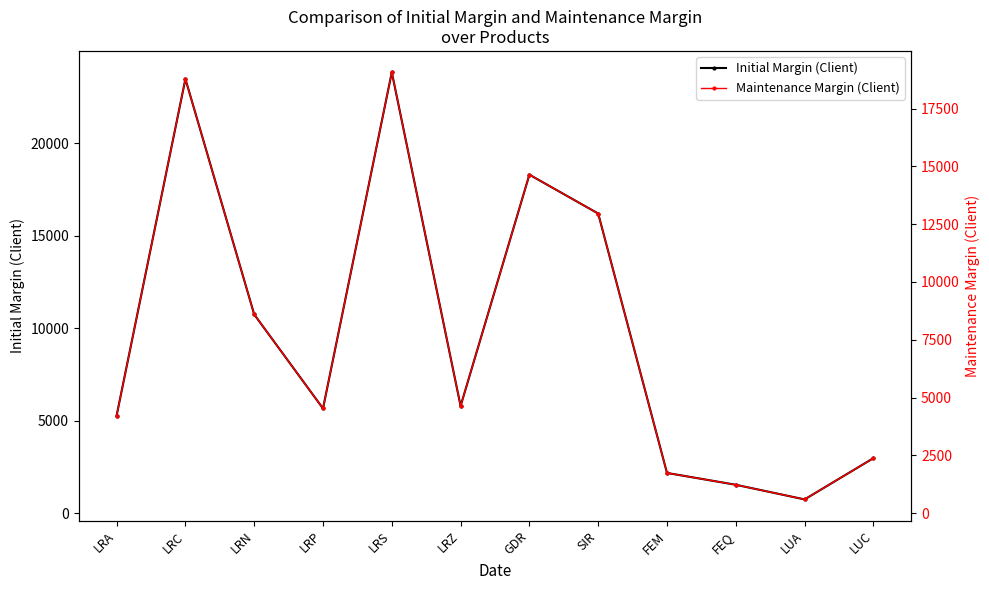

List the series in order of their overall mean, lowest first.

Maintenance Margin (Client), Initial Margin (Client)